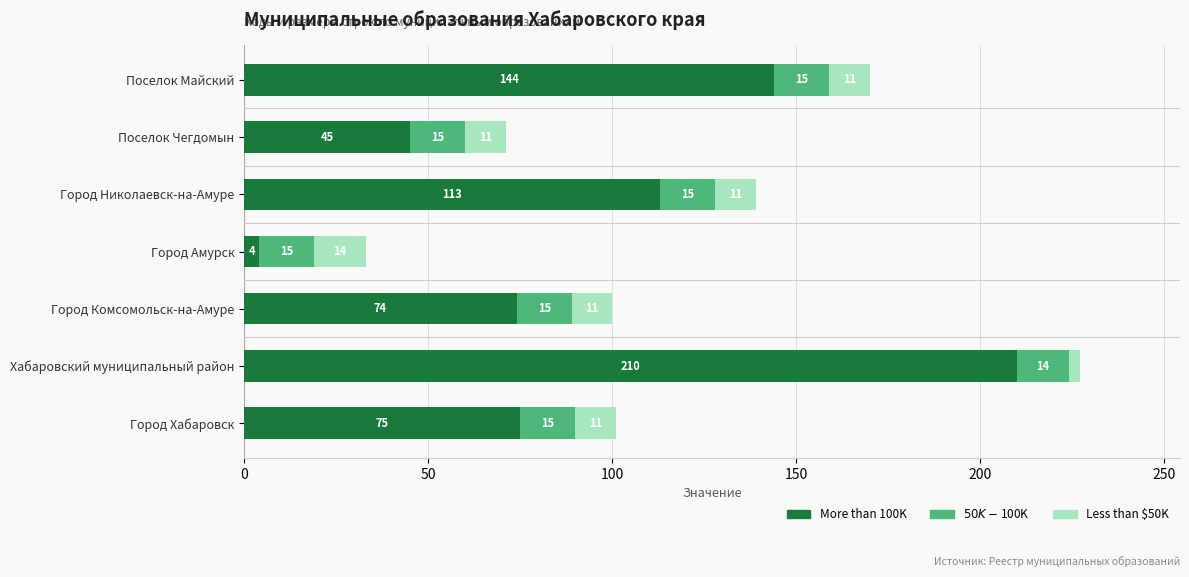

What is the average value of the More than 100K series?

95